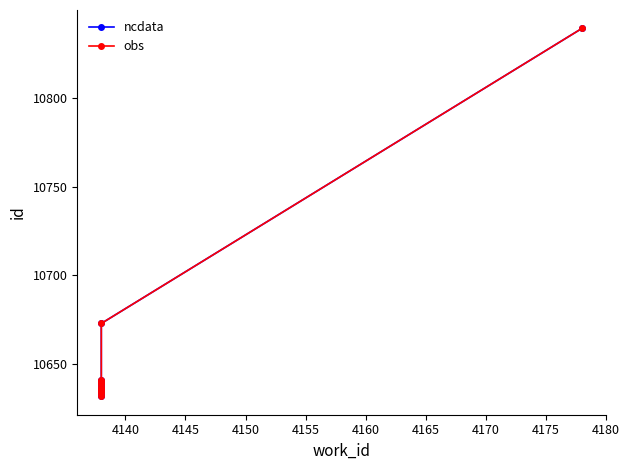

What is the highest value of the obs series?

10839